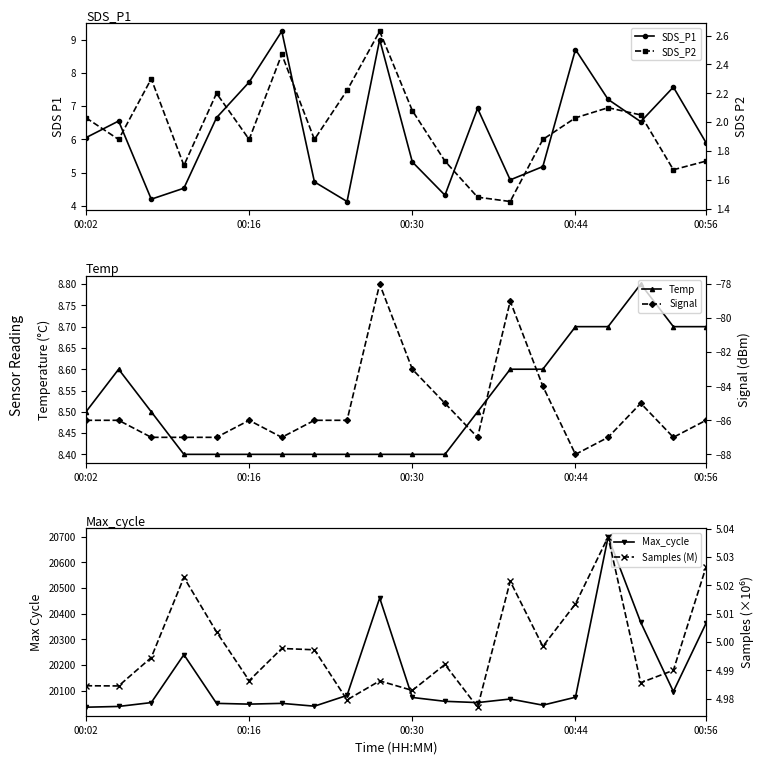

True or false: Temp has more than 1 points higher than both neighbors.

True